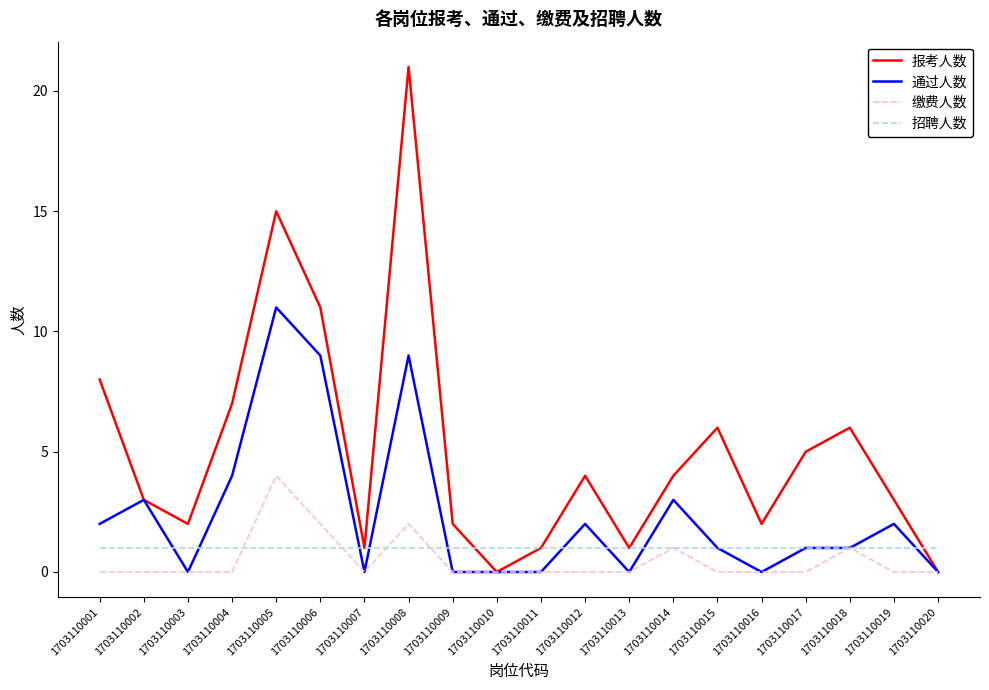

Reading left to right, transcribe all the data shown in this chart.

报考人数: 8	3	2	7	15	11	1	21	2	0	1	4	1	4	6	2	5	6	3	0
通过人数: 2	3	0	4	11	9	0	9	0	0	0	2	0	3	1	0	1	1	2	0
缴费人数: 0	0	0	0	4	2	0	2	0	0	0	0	0	1	0	0	0	1	0	0
招聘人数: 1	1	1	1	1	1	1	1	1	1	1	1	1	1	1	1	1	1	1	1